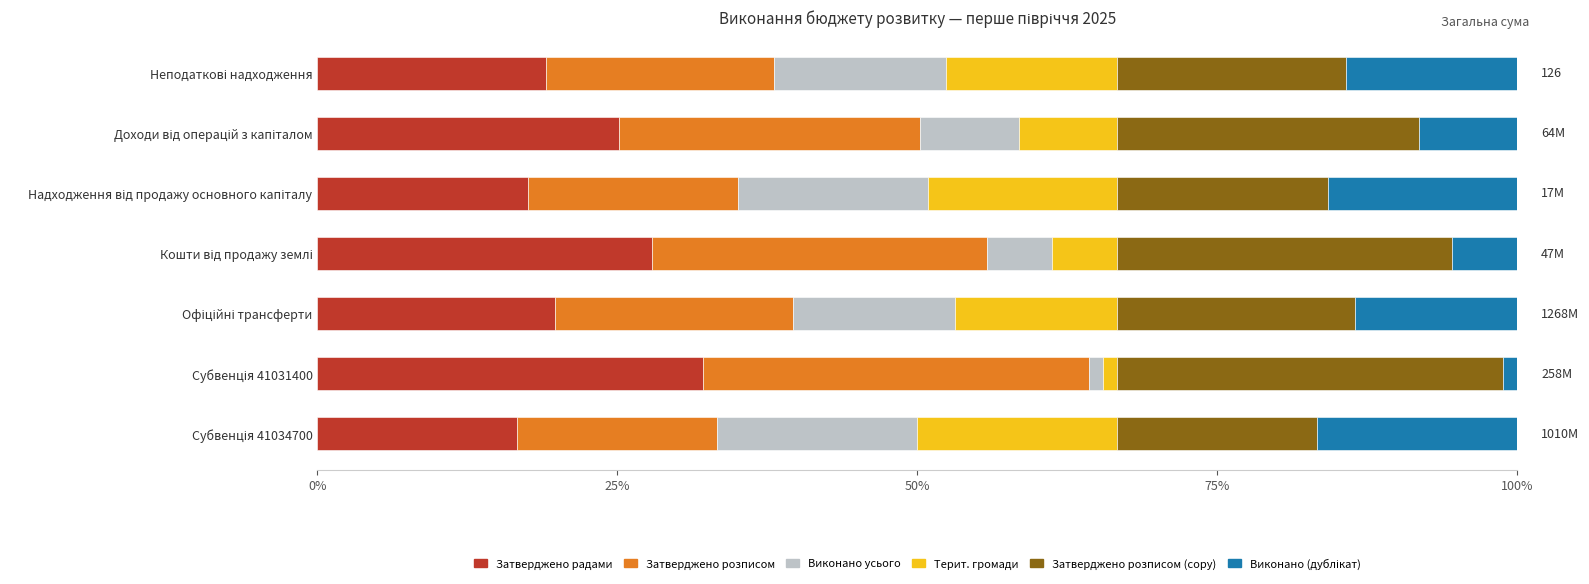

What is the maximum value for Затверджено радами?

32.2